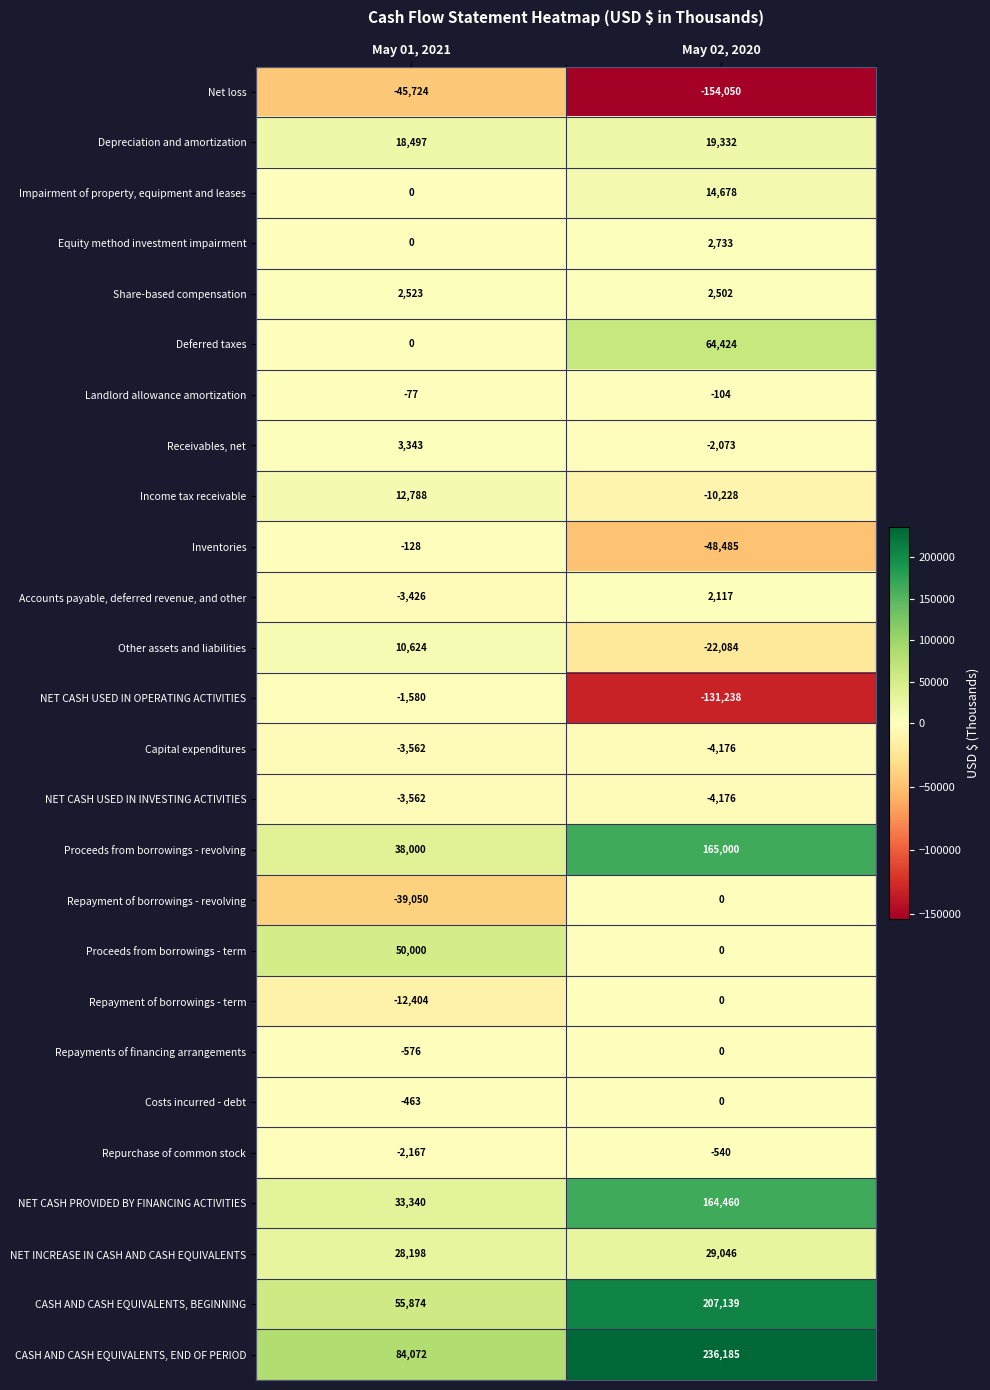

Read the Repurchase of common stock value at May 01, 2021, to the nearest 100.

-2200